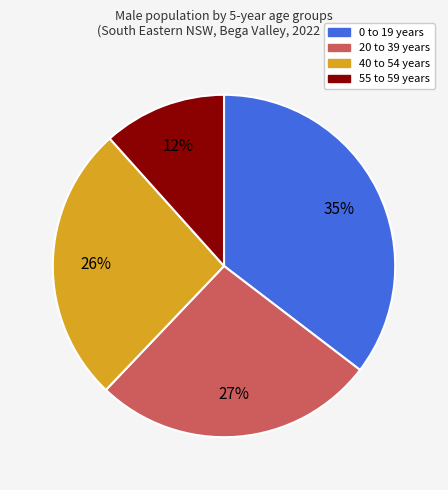

Combined, do 20 to 39 years and 55 to 59 years account for over 50%?

No